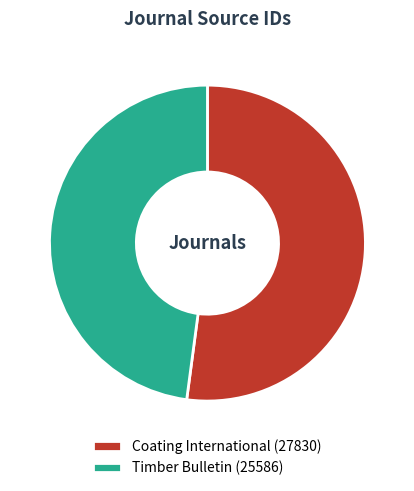

Does Timber Bulletin (25586) represent more than half of the total?

No